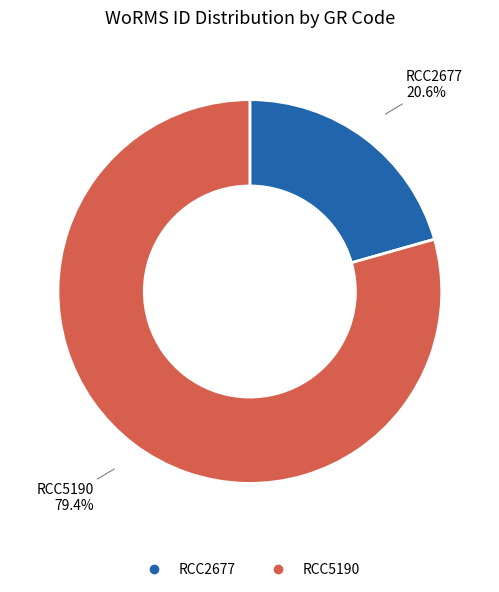

Which category has the smallest portion of the pie?

RCC2677